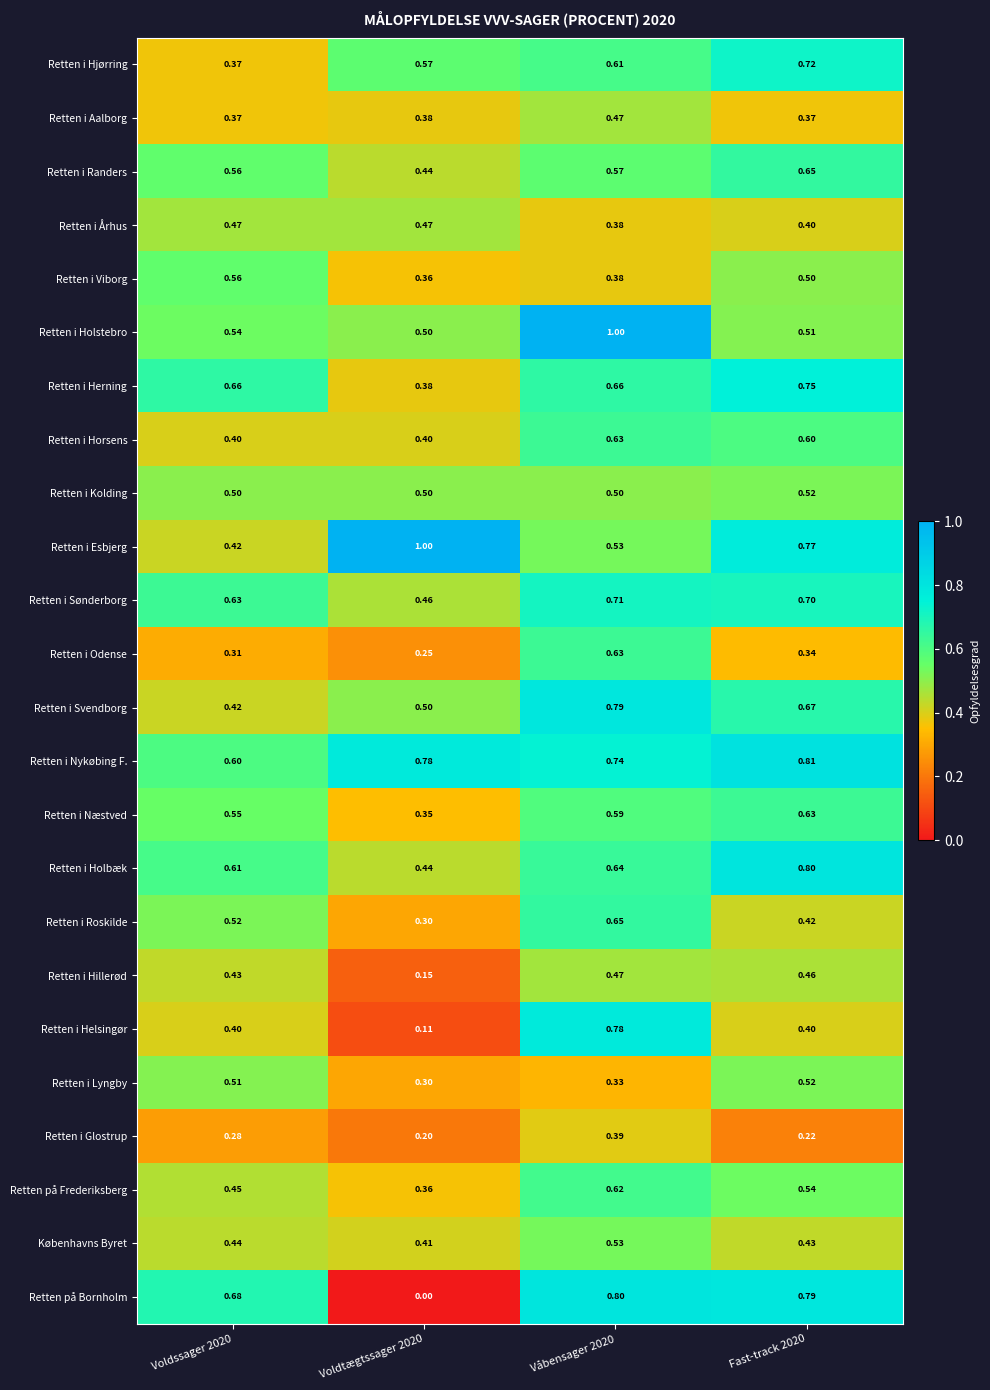

What is the total value across all series at Voldtægtssager 2020?

9.6